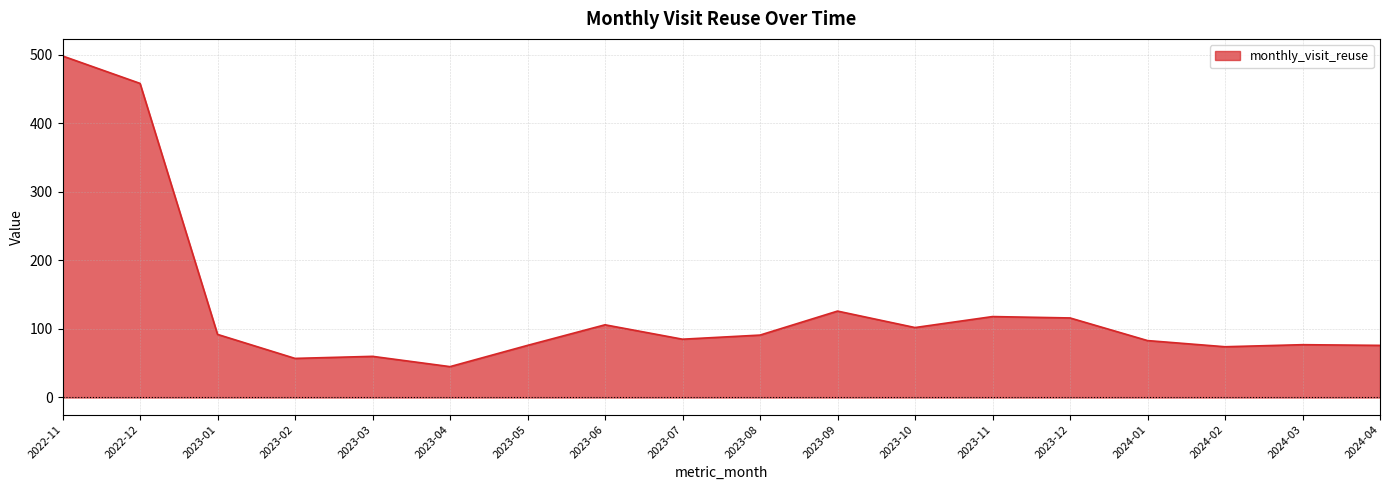

What is the ratio of the value at 2023-02 to the value at 2024-03?

0.7